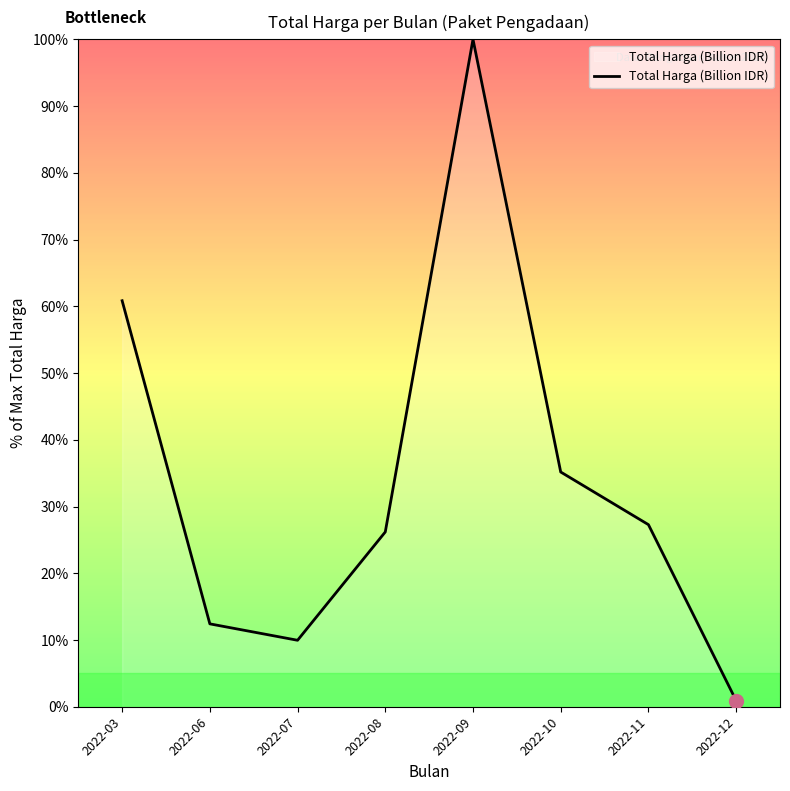

What is the difference between the second highest and minimum values?

59.9